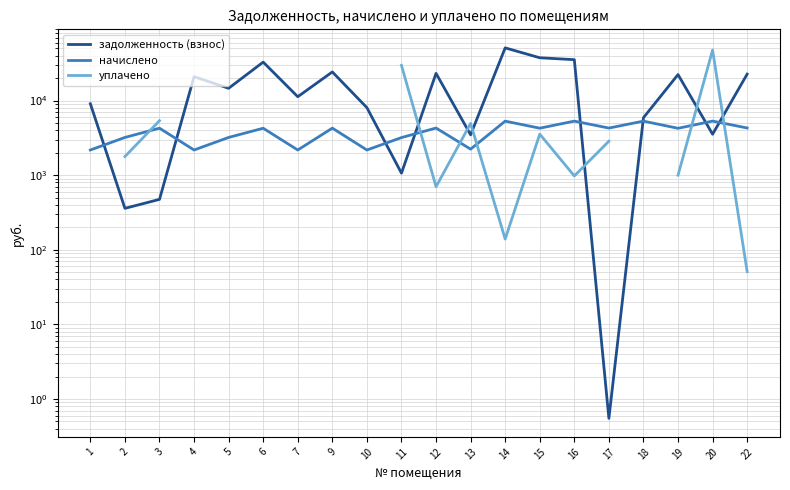

What is the lowest value of the задолженность (взнос) series?

0.6